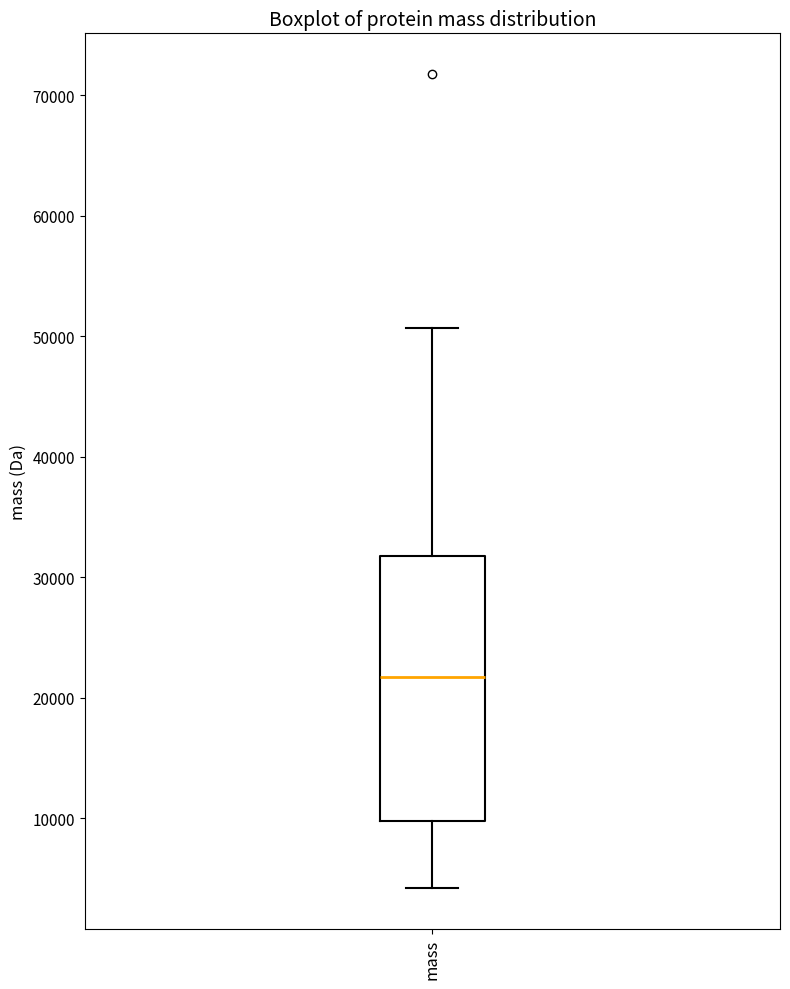

Transcribe this box plot: give where the median line is, the range the box spans, and where the two whiskers end, as read against the y-axis. The values are not printed on the chart, so give them approximately, as read against the axis.

median 22000, box 10000 to 32000, whiskers 4000 to 51000